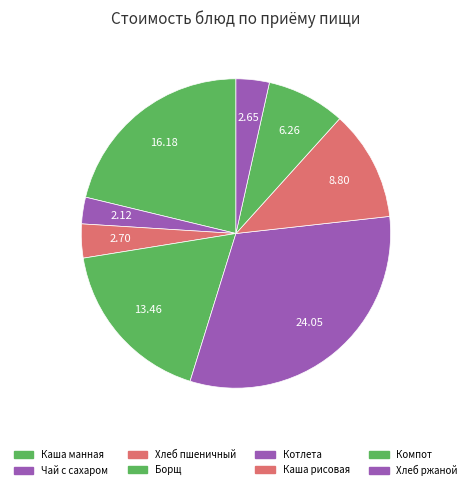

Count the number of slices in the pie.

8